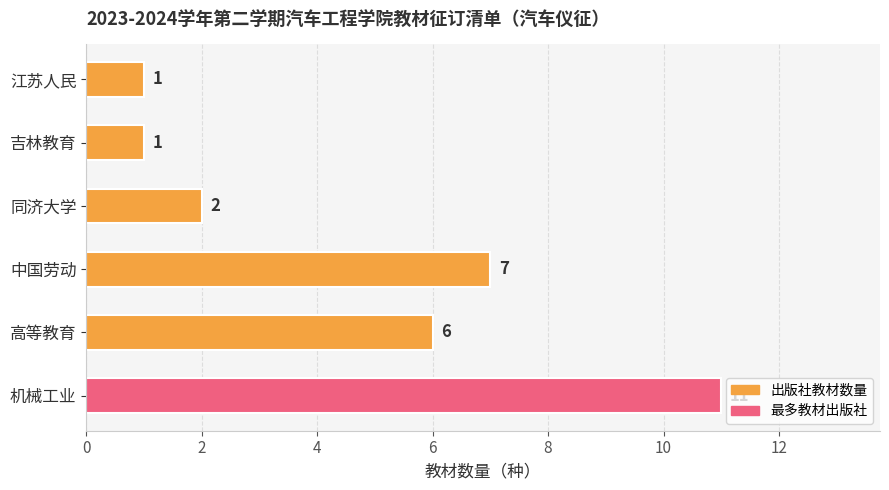

What is the maximum value shown in the chart?

11